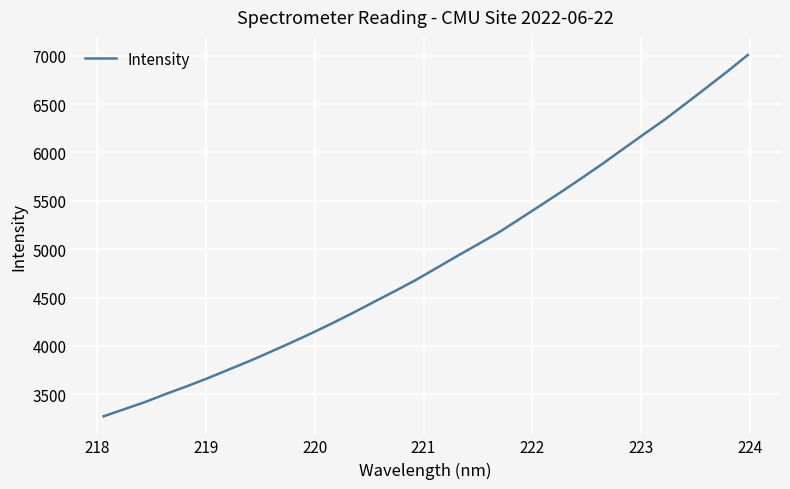

What is the minimum value shown in the chart?

3271.9